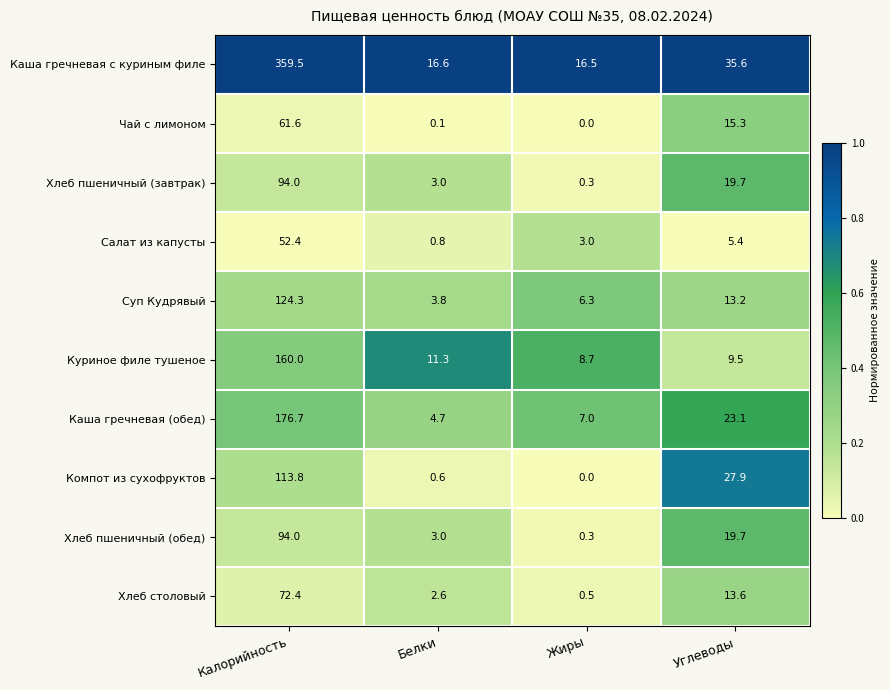

What is the maximum value shown in the chart?

359.5